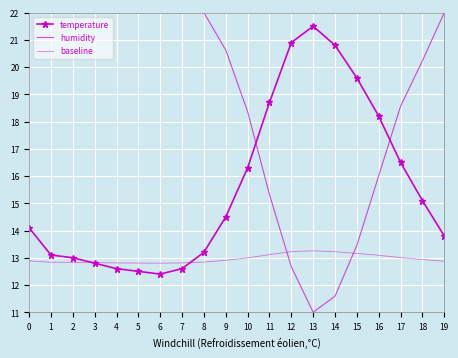

What is the maximum value shown in the chart?

22.0